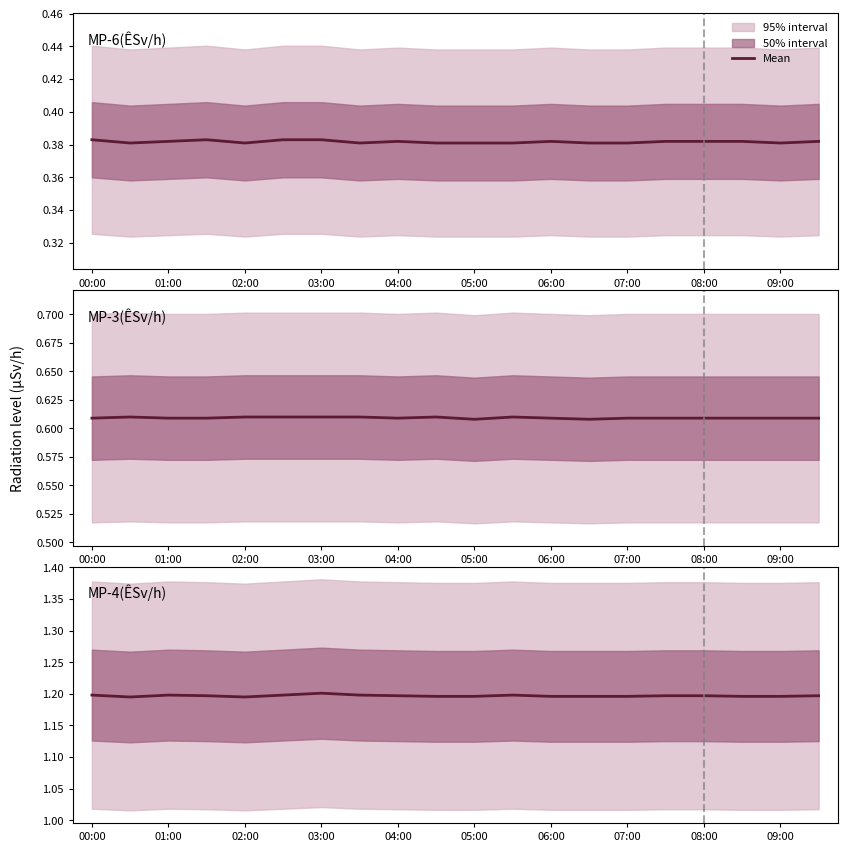

Where is MP-6(ÊSv/h) nearest to the value 0?

00:30